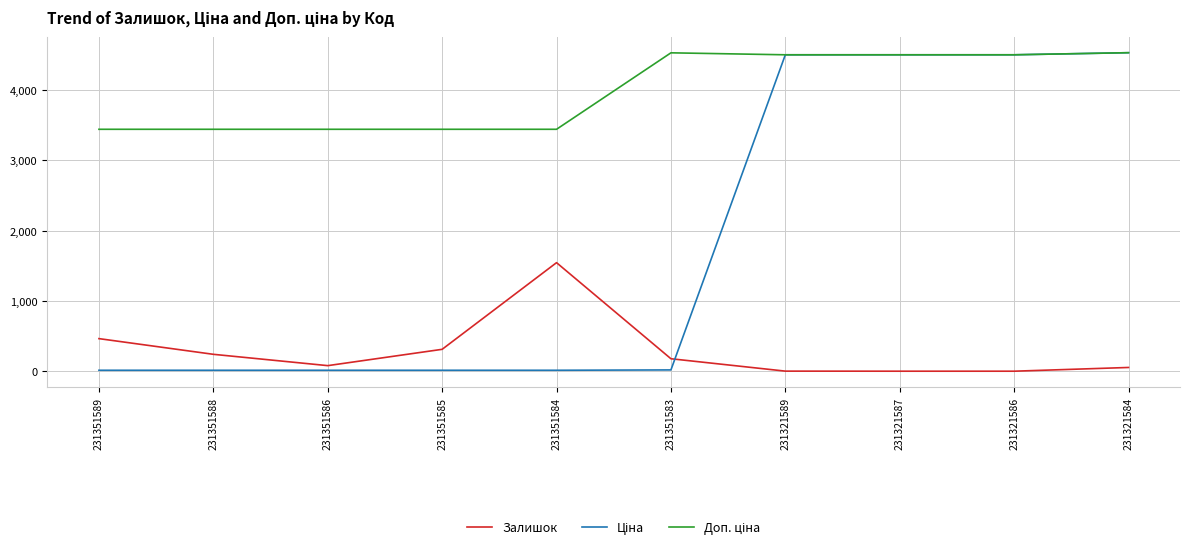

At which label does Залишок reach its peak?

231351584